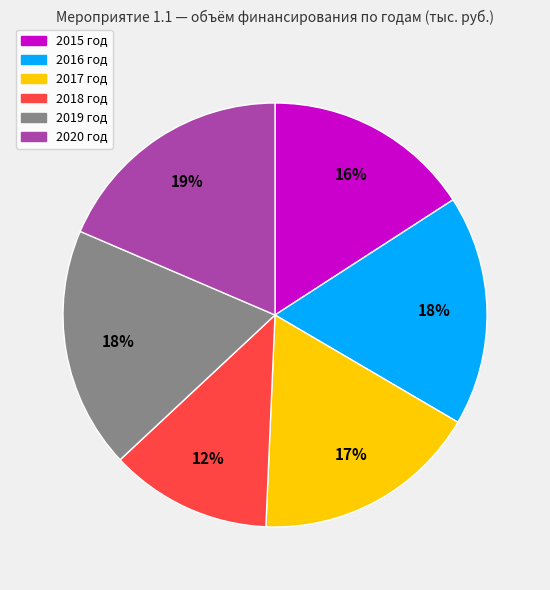

Is it true that 2017 год is 17% of the pie?

True